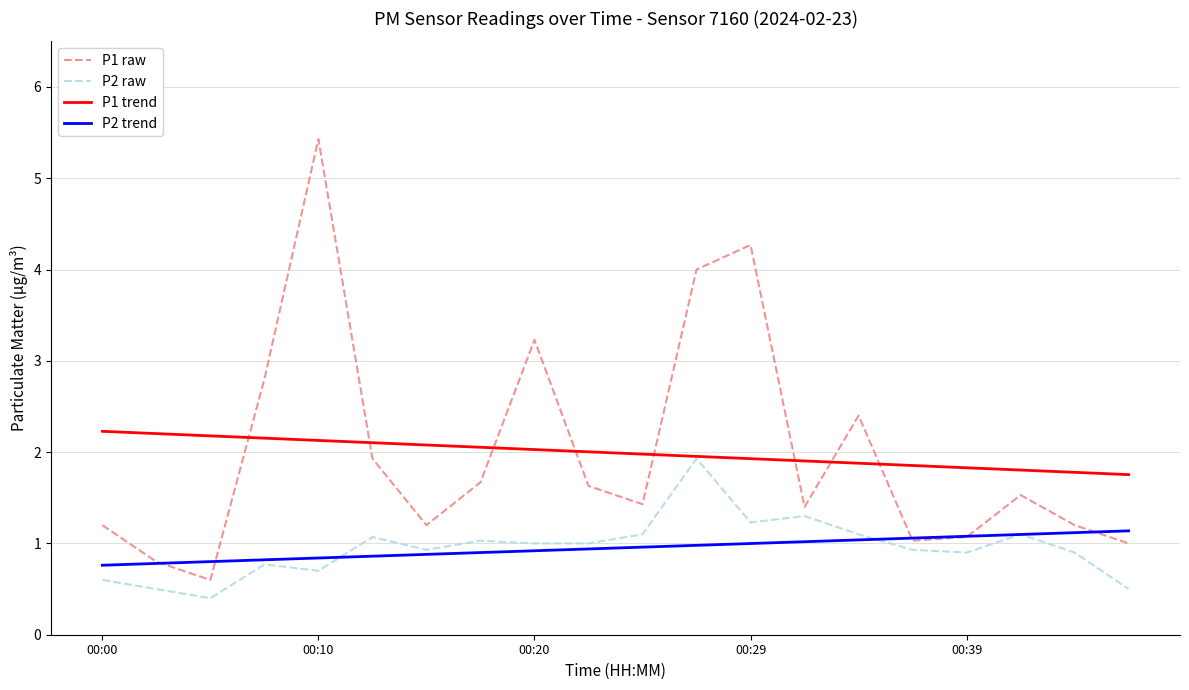

Rank the series by their maximum value, from highest to lowest.

P1 raw, P1 trend, P2 raw, P2 trend